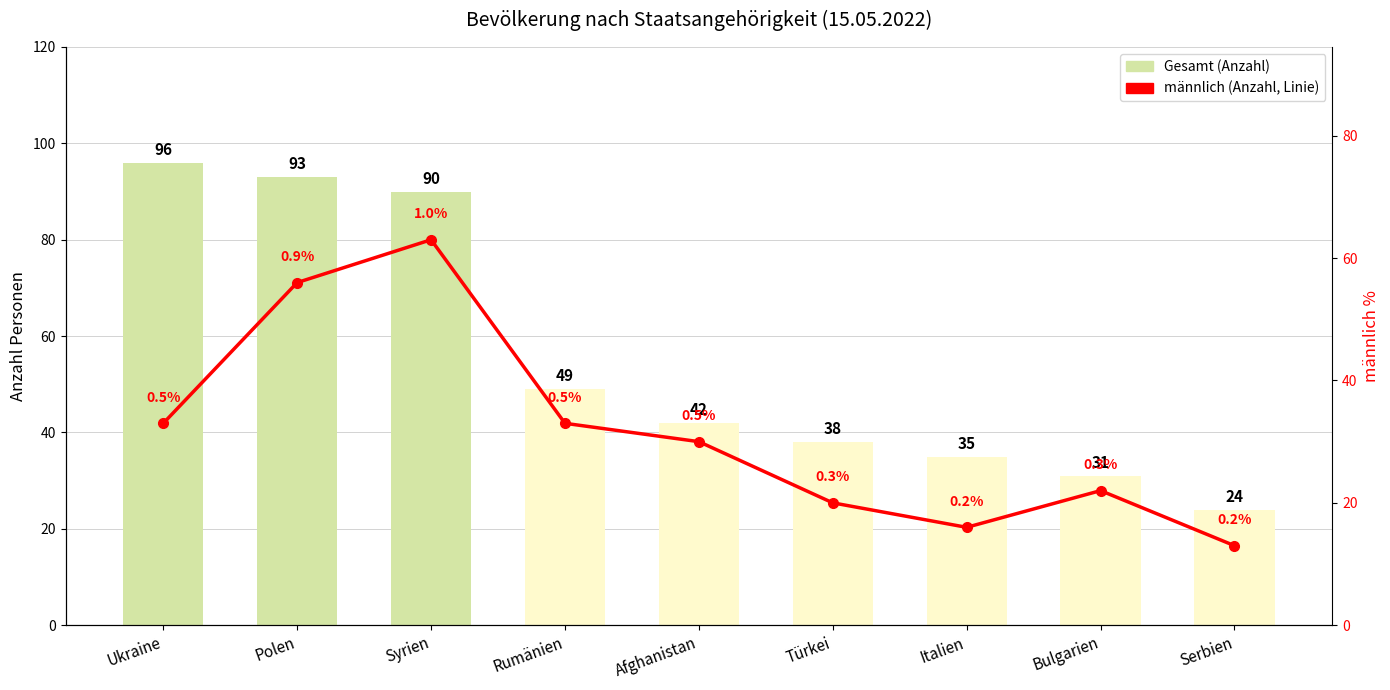

At how many categories does at least one series exceed 73?

3